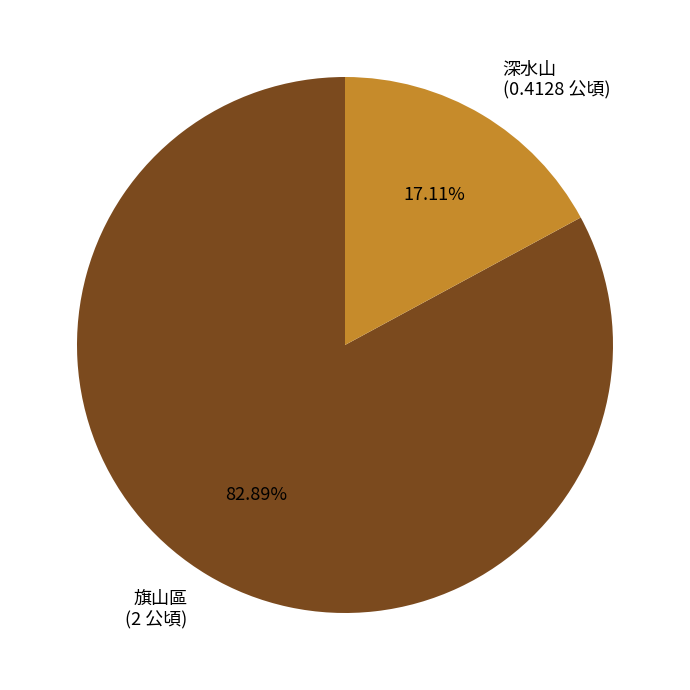

What is the largest slice in the pie chart?

旗山區